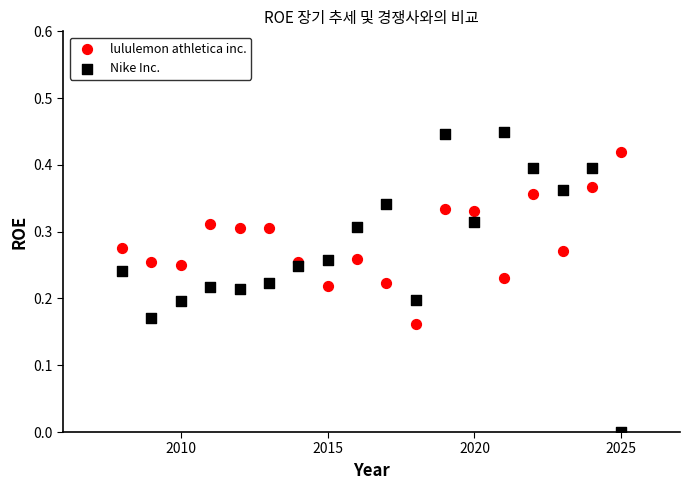

Which series has the widest spread of Y values?

Nike Inc.